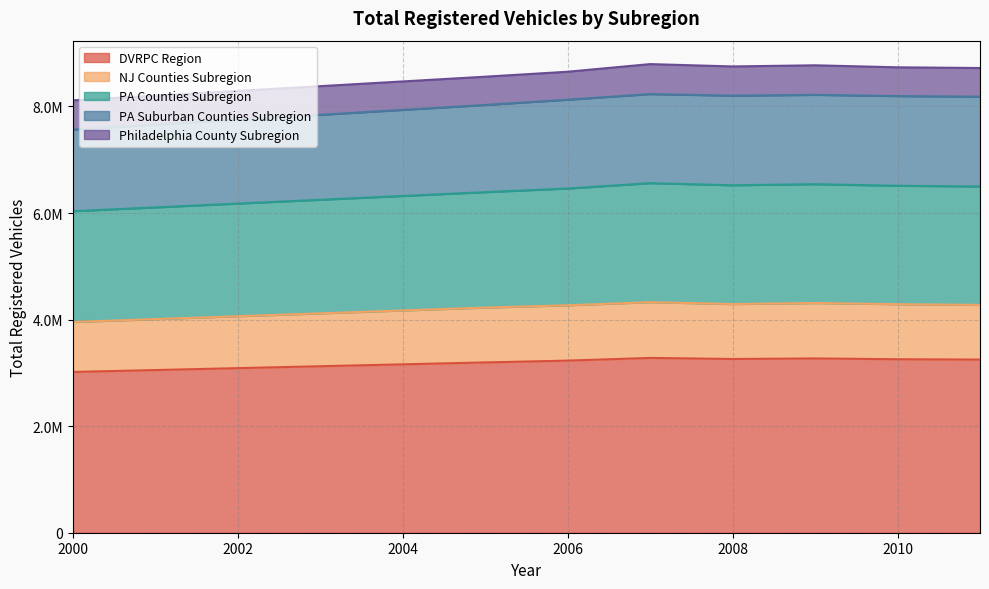

True or false: NJ Counties Subregion has a value of 3954727 at 2000.

True